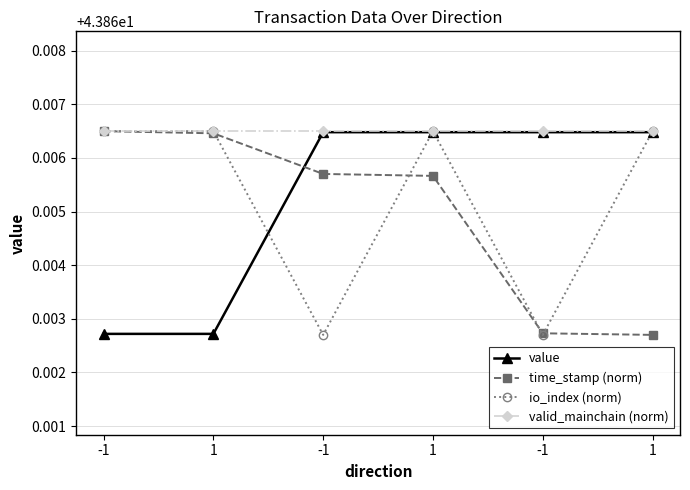

Does the chart have visible grid lines?

Yes